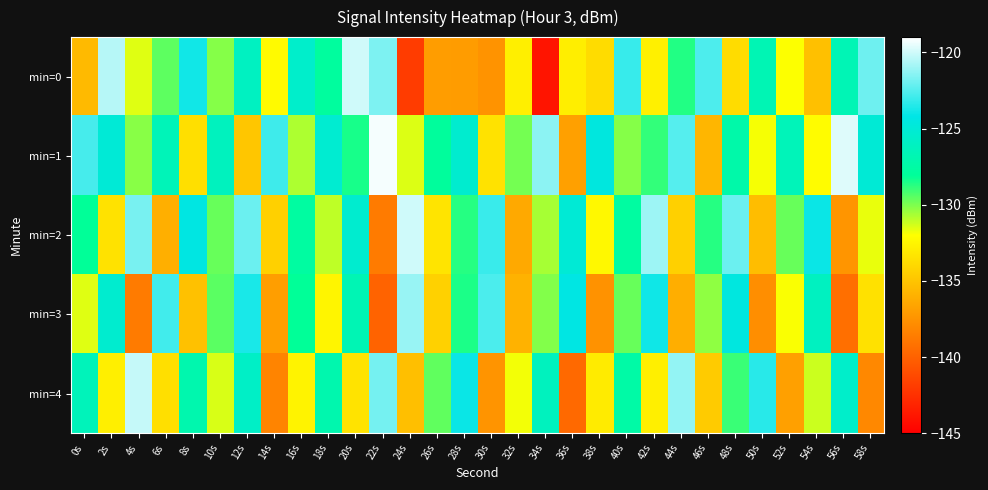

Which series has the largest range (max minus min)?

min=0